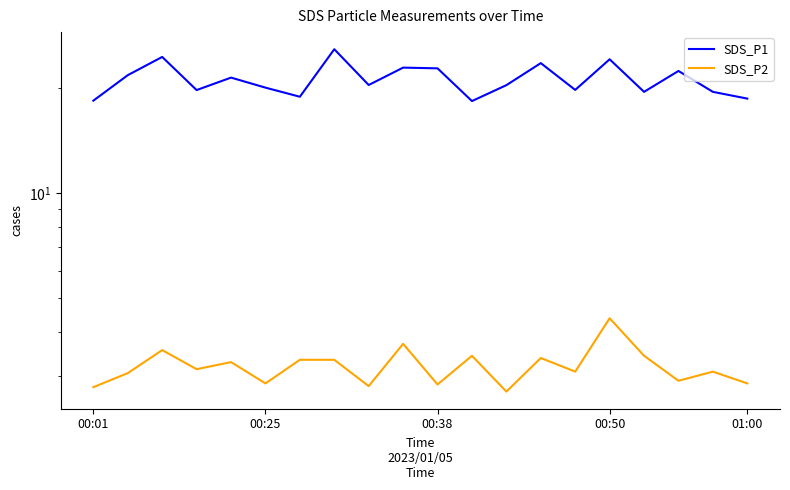

At how many categories does at least one series exceed 12?

20